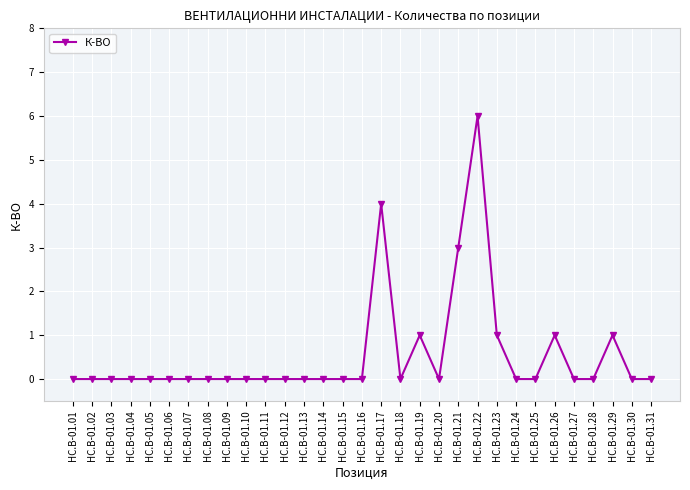

At which category does the chart reach its peak across all series?

HC.B-01.22